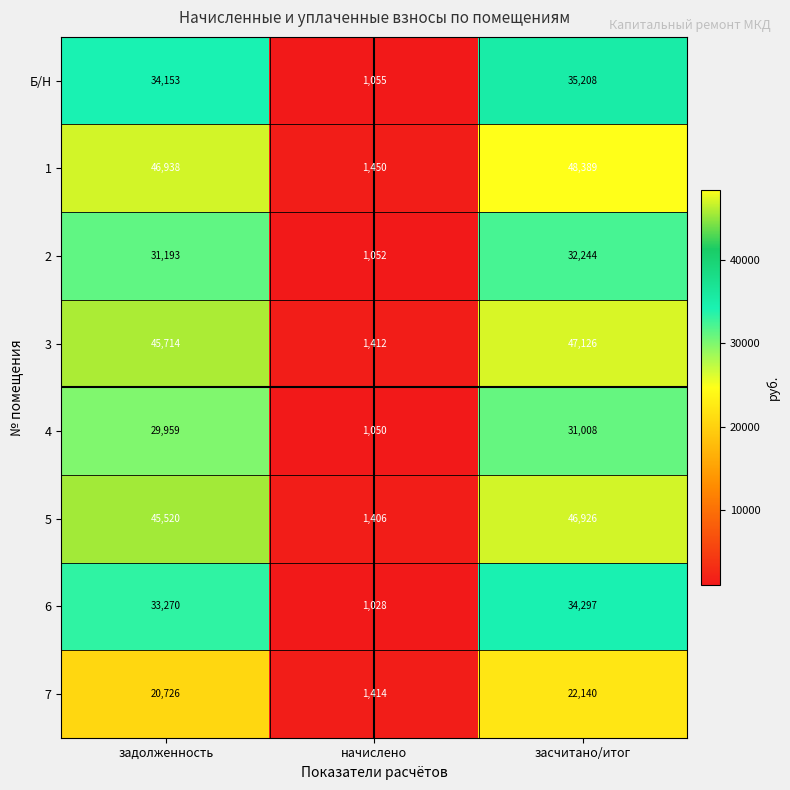

Which series has the widest spread of values?

1